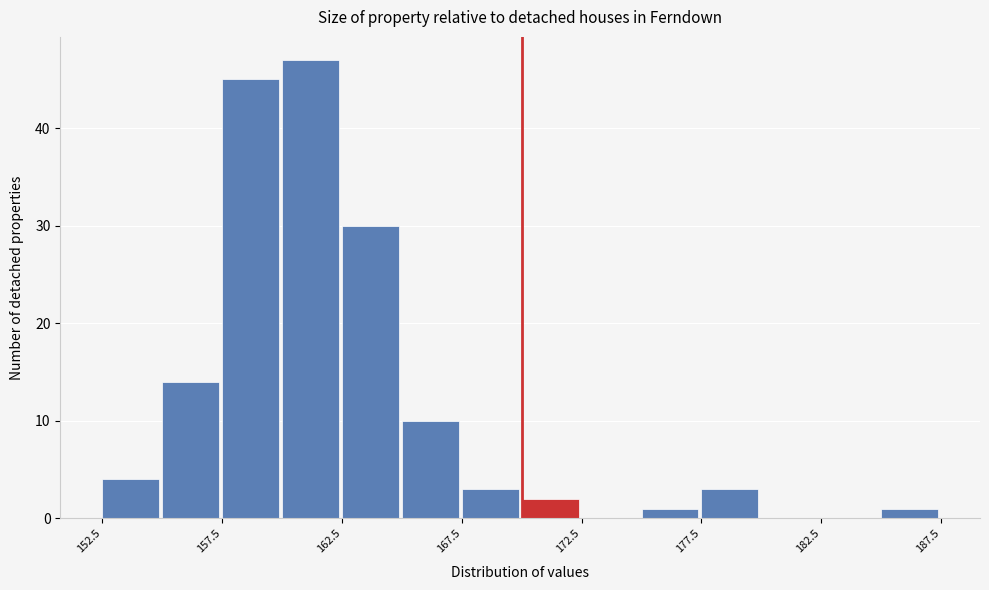

What is the height of the bar covering 175.0 to 177.5 on the x-axis? The values are not printed on the chart, so give them approximately, as read against the axis.

1